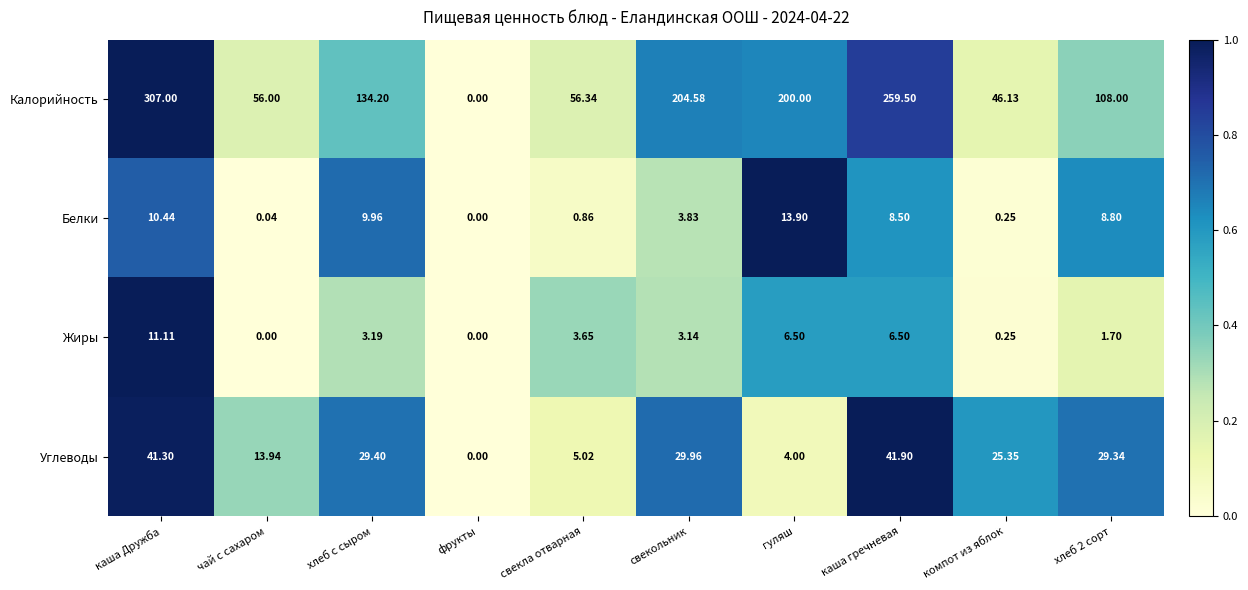

What is the greatest value displayed?

307.0